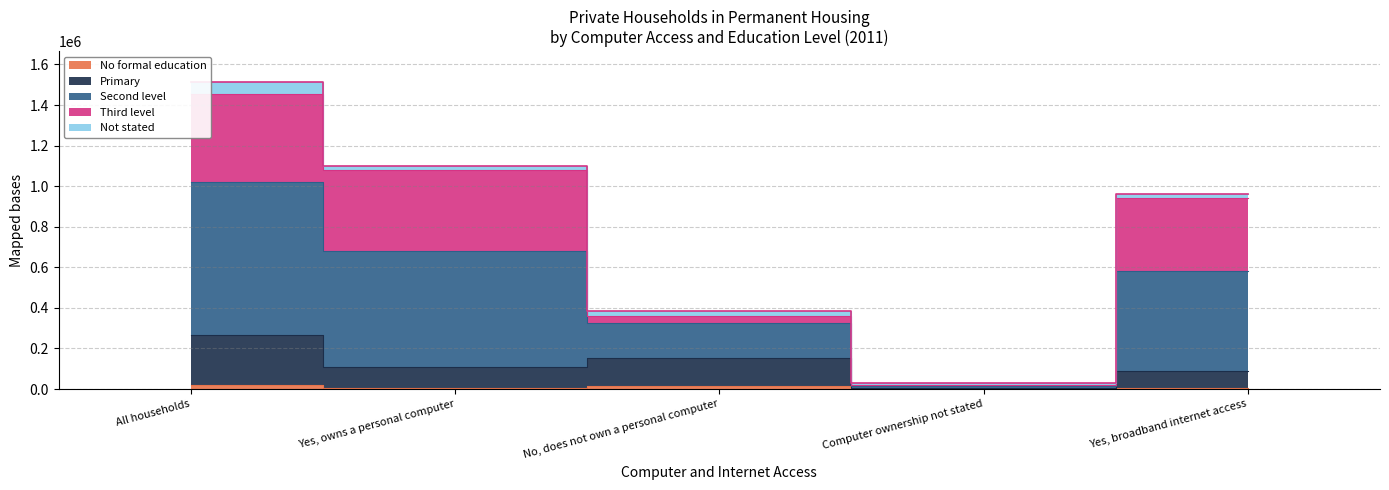

The No formal education series shows 5640 at Yes, broadband internet access. True or false?

True